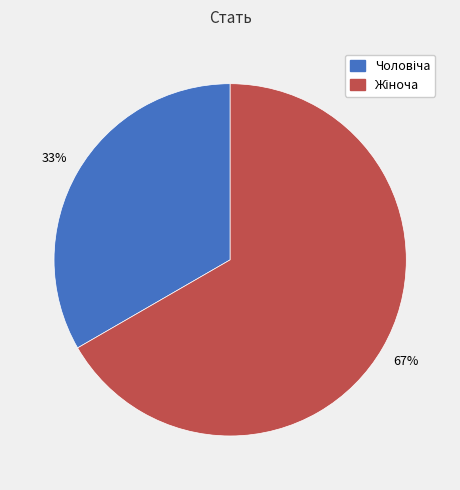

Count the number of slices in the pie.

2